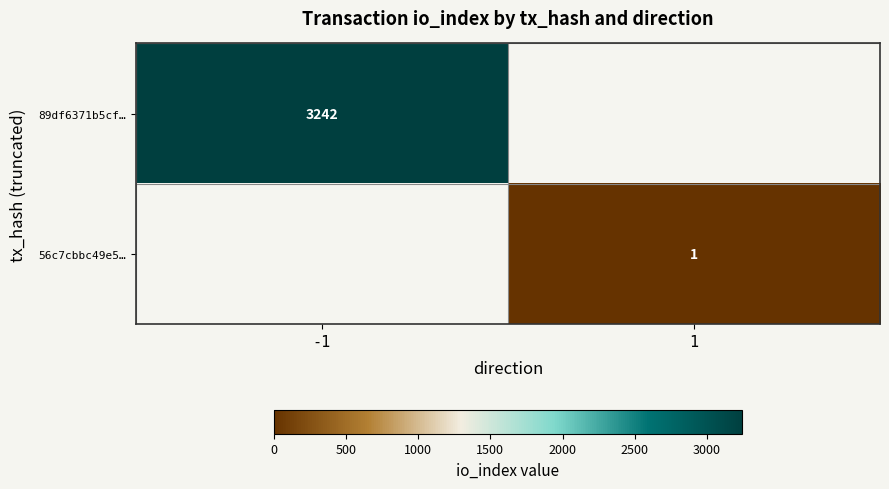

True or false: 56c7cbbc49e5… has a value of 1 at 1.

True